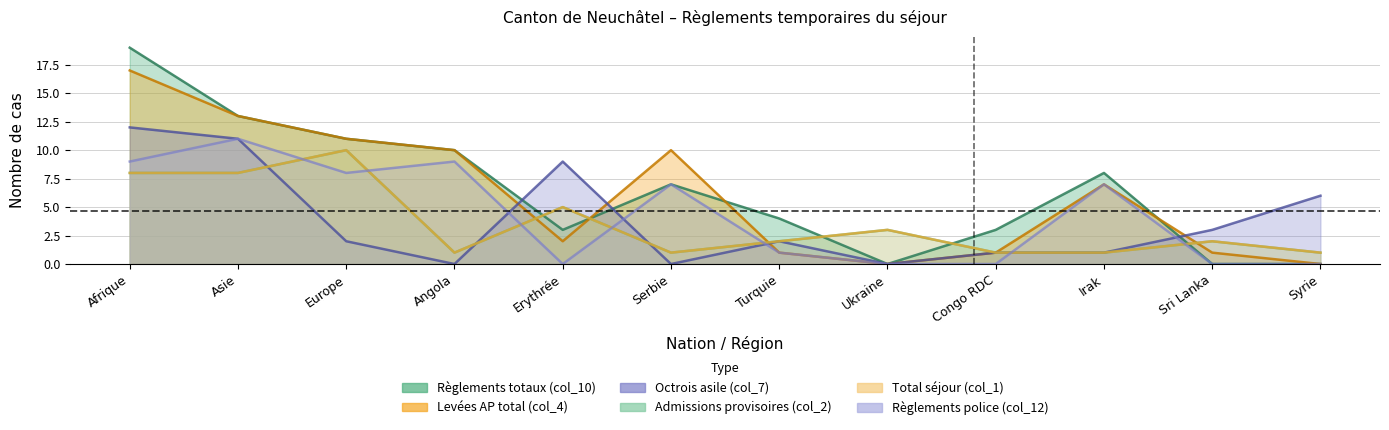

True or false: Règlements totaux (col_10) and Levées AP total (col_4) cross at least once.

True